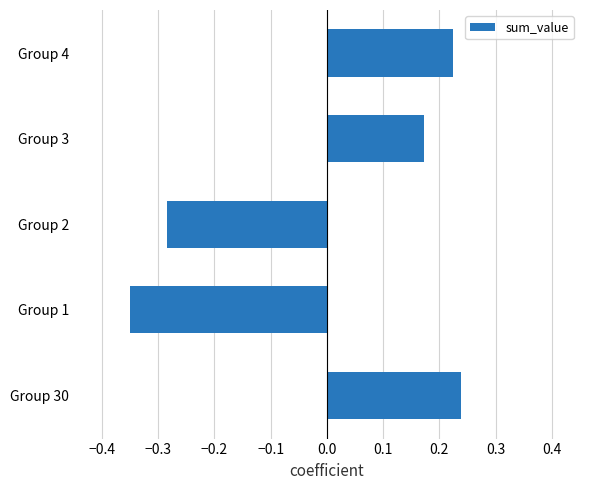

The chart shows a value of -0.4 at Group 2. True or false?

False